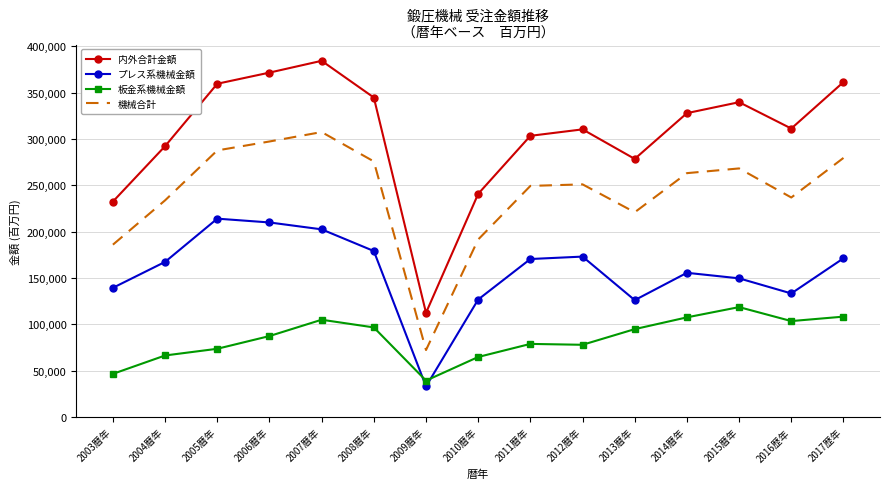

Which label corresponds to the smallest value in the chart?

2009暦年